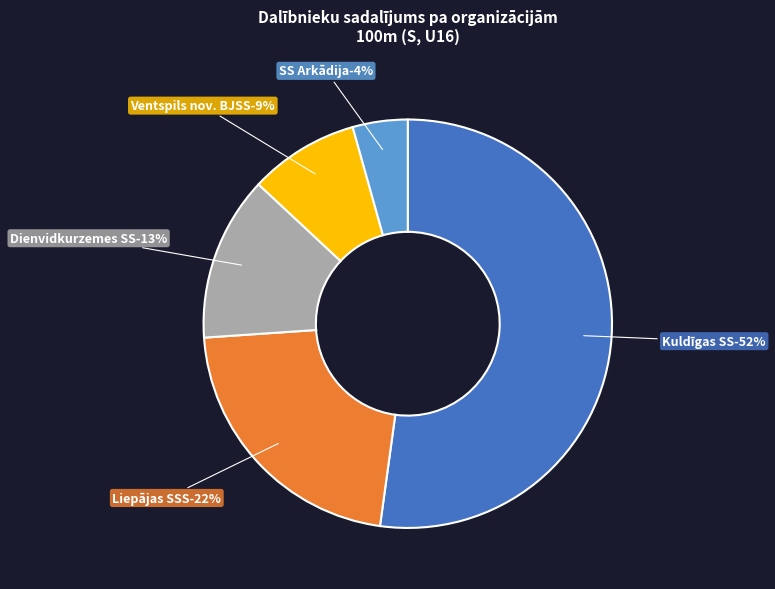

Which has a higher value, Liepājas SSS or Dienvidkurzemes SS?

Liepājas SSS